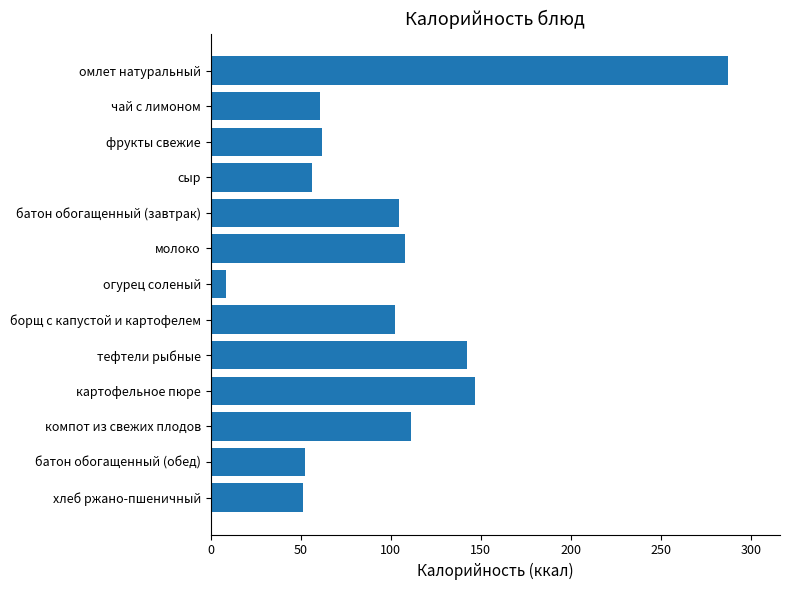

The value at компот из свежих плодов is 111.1. True or false?

True